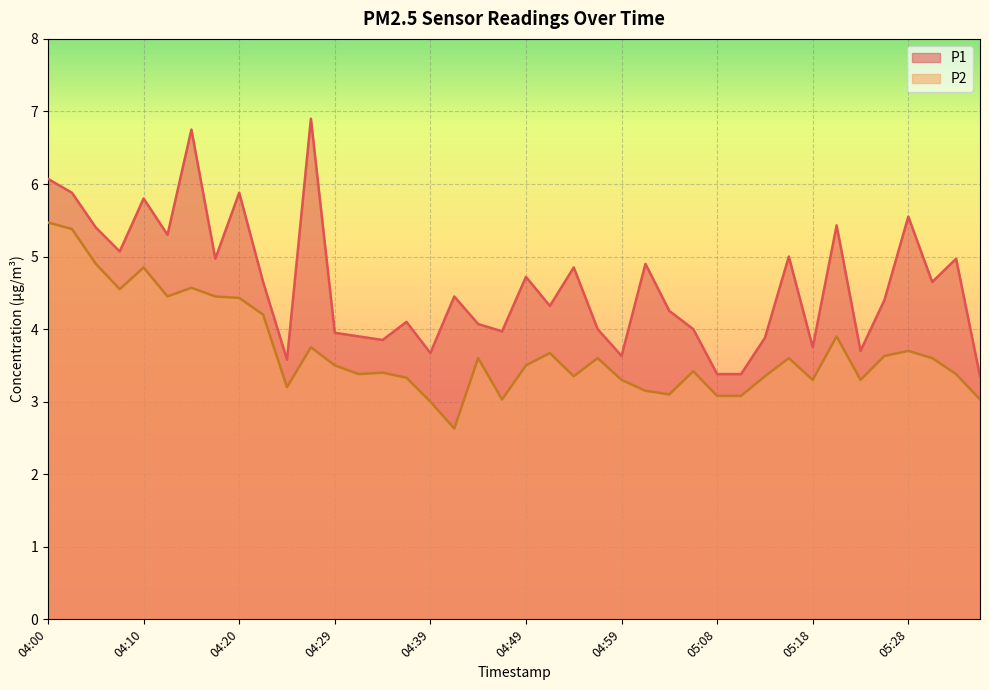

Which series has the largest range (max minus min)?

P1